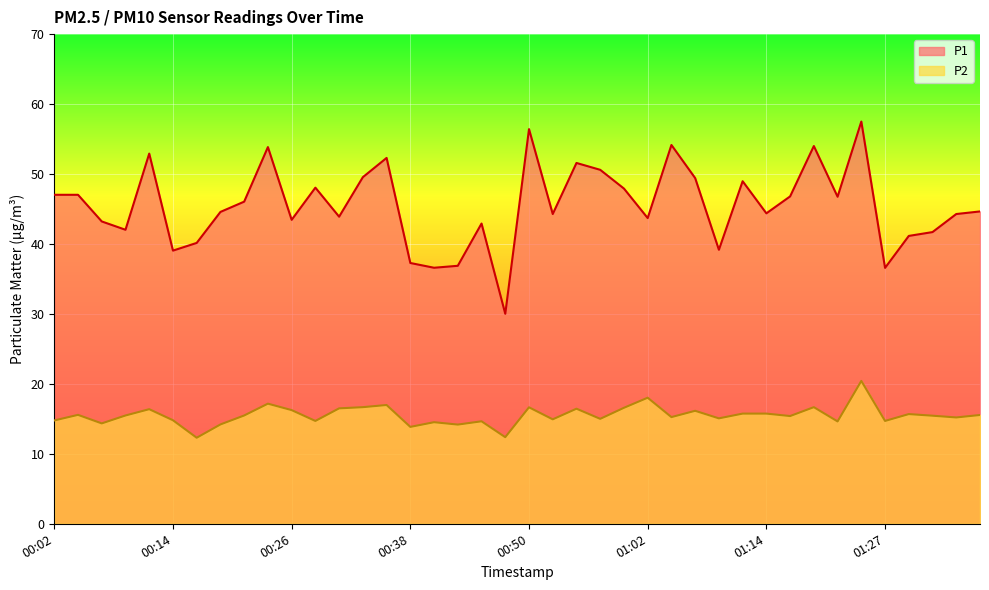

At 00:55, list the series in order from largest to smallest.

P1, P2